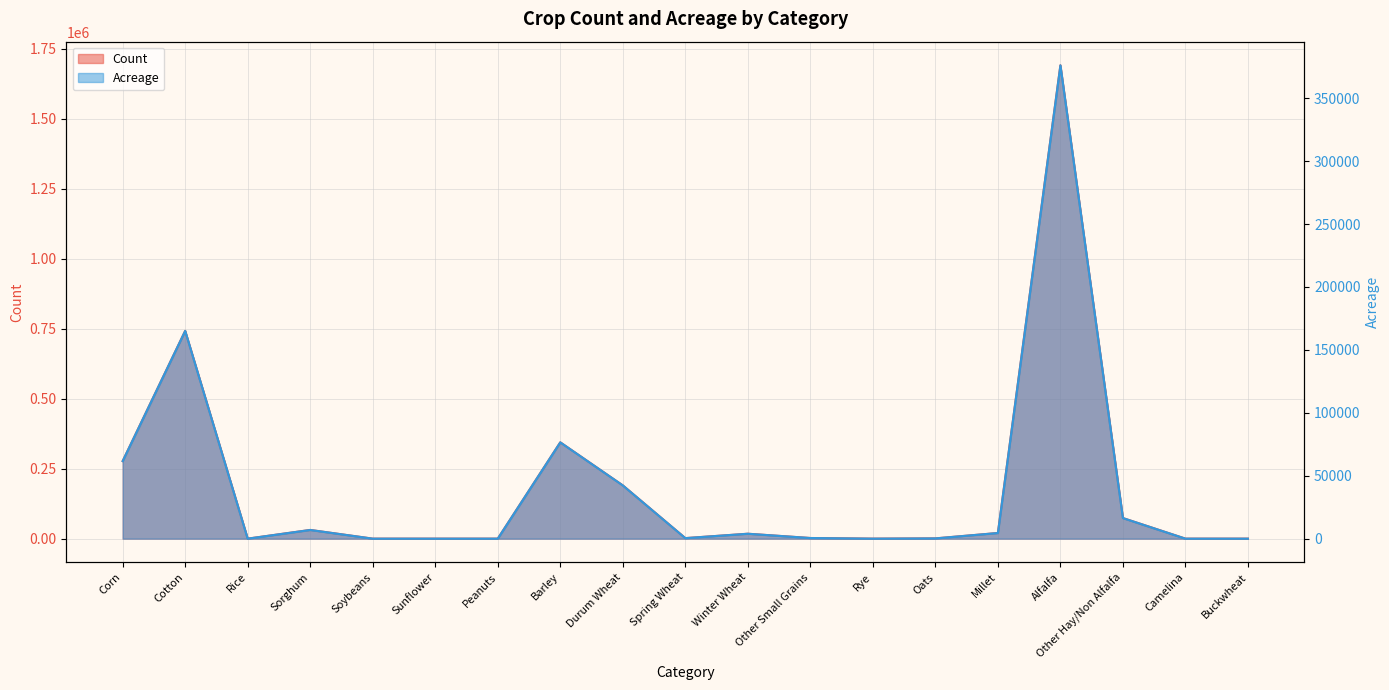

At which category is the sum across all series the highest?

Alfalfa